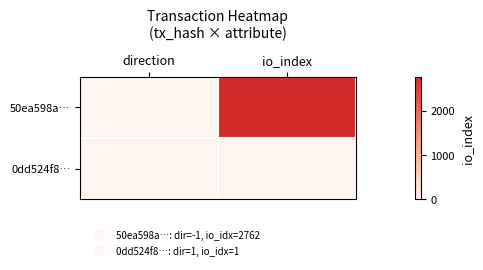

Which has a higher value, io_index or direction?

io_index